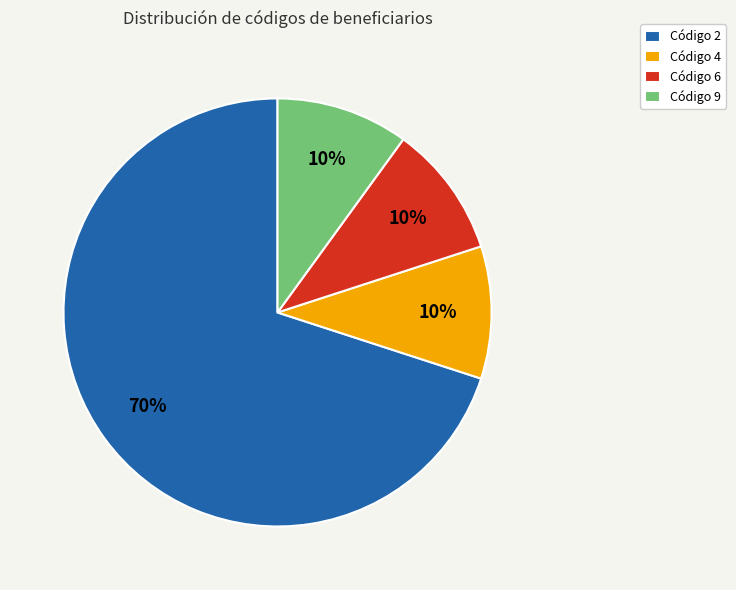

Do Código 2 and Código 6 together represent more than half of the pie?

Yes